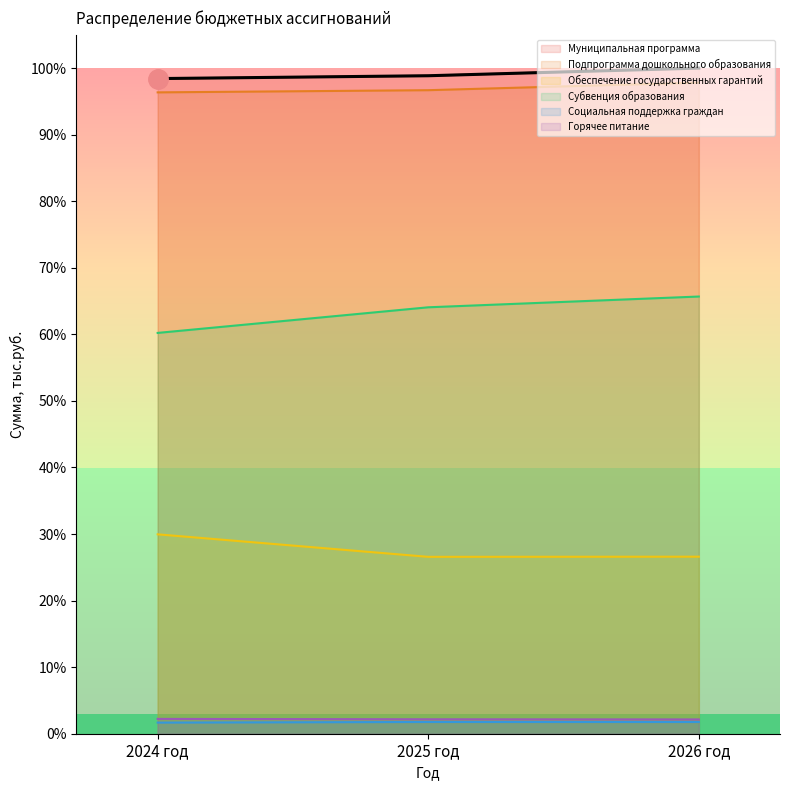

What is the highest value of the Горячее питание series?

2.2